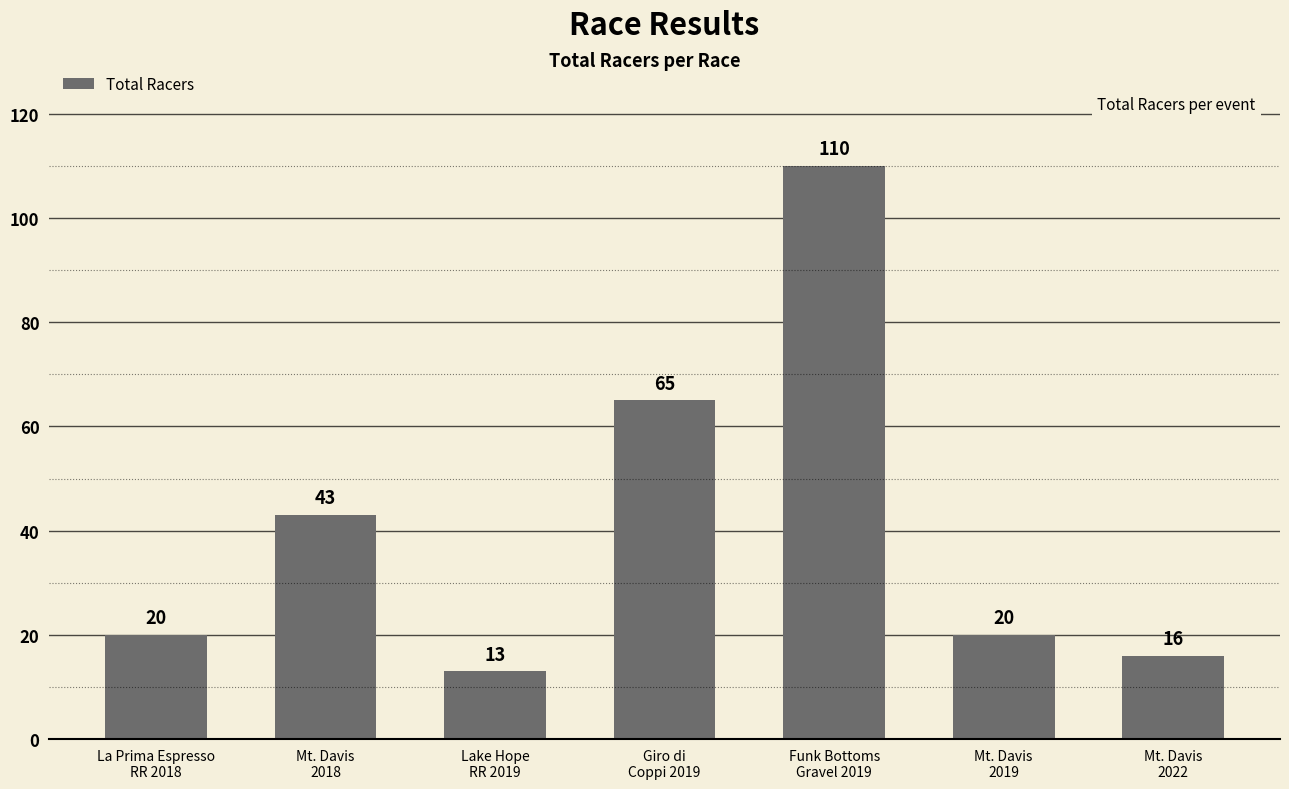

Reading left to right, extract all data points from this chart.

La Prima Espresso
RR 2018=20	Mt. Davis
2018=43	Lake Hope
RR 2019=13	Giro di
Coppi 2019=65	Funk Bottoms
Gravel 2019=110	Mt. Davis
2019=20	Mt. Davis
2022=16